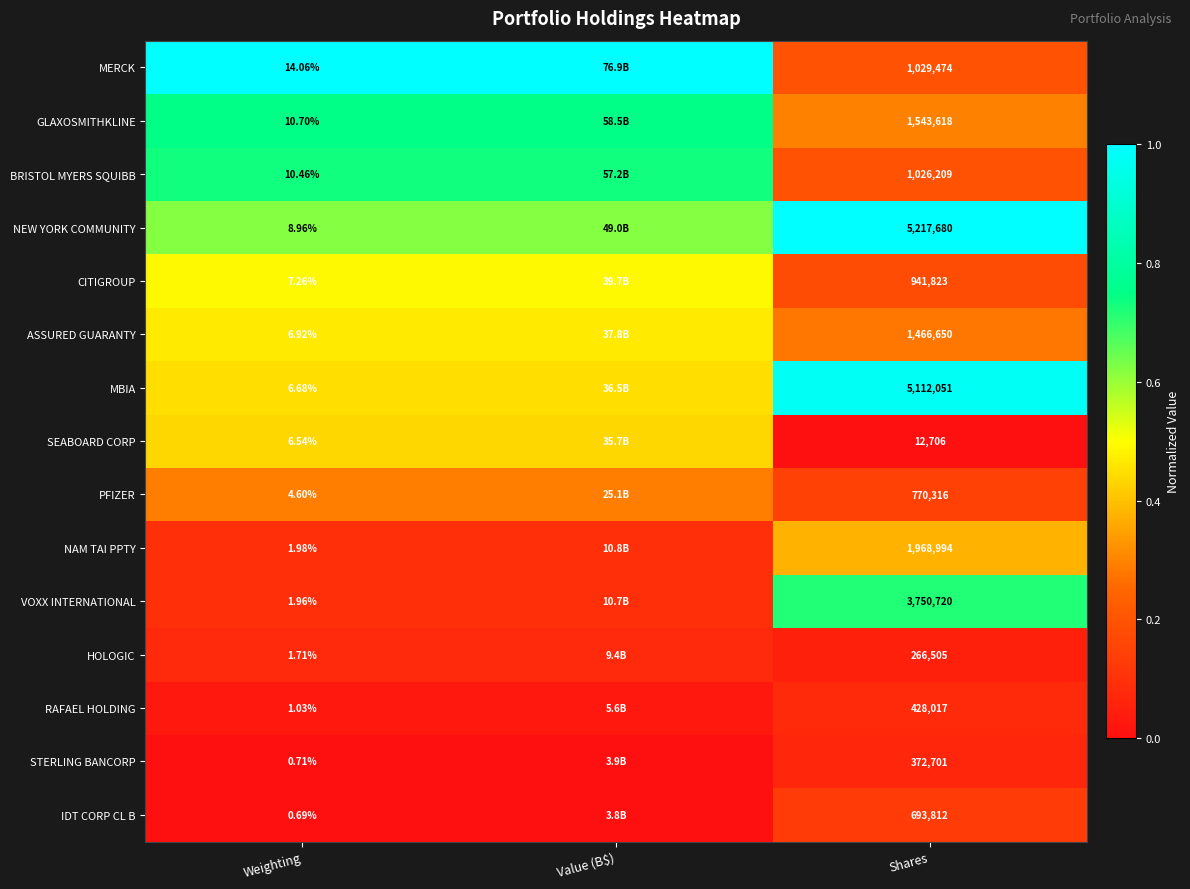

At Weighting, list the series in order from largest to smallest.

MERCK, GLAXOSMITHKLINE, BRISTOL MYERS SQUIBB, NEW YORK COMMUNITY, CITIGROUP, ASSURED GUARANTY, MBIA, SEABOARD CORP, PFIZER, NAM TAI PPTY, VOXX INTERNATIONAL, HOLOGIC, RAFAEL HOLDING, STERLING BANCORP, IDT CORP CL B